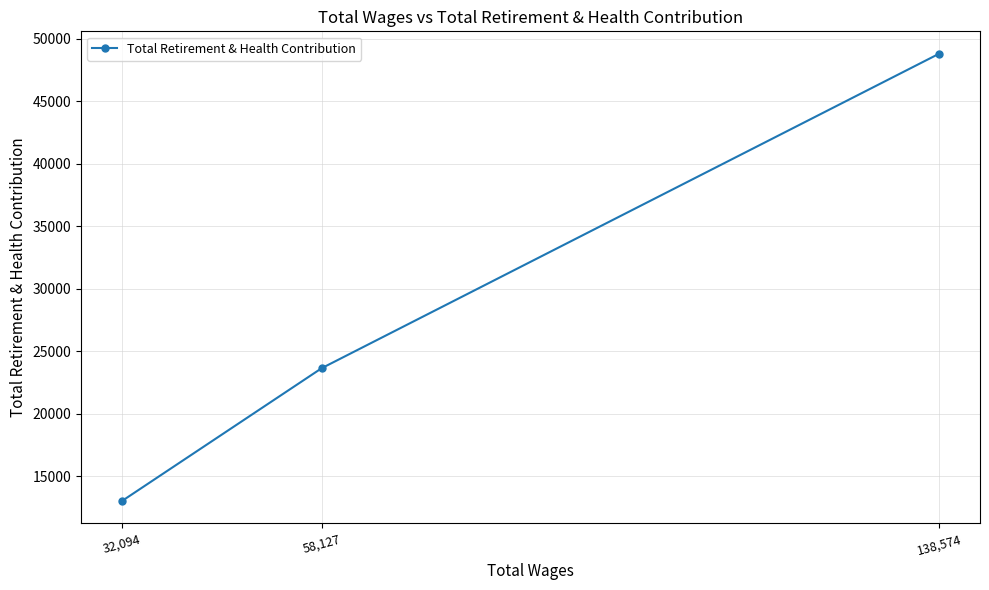

What is the difference between the values at 58,127 and 32,094?

10629